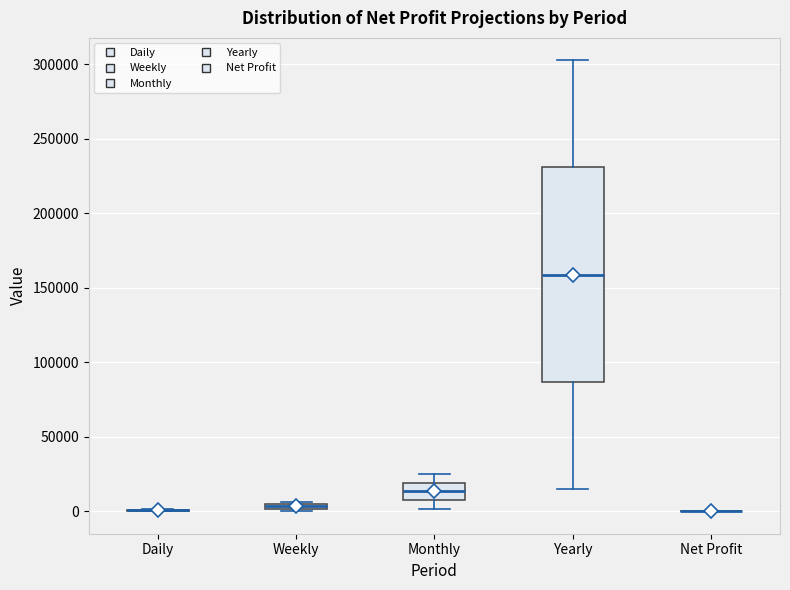

Comparing the boxes themselves (not the whiskers), which one is the tallest?

Yearly